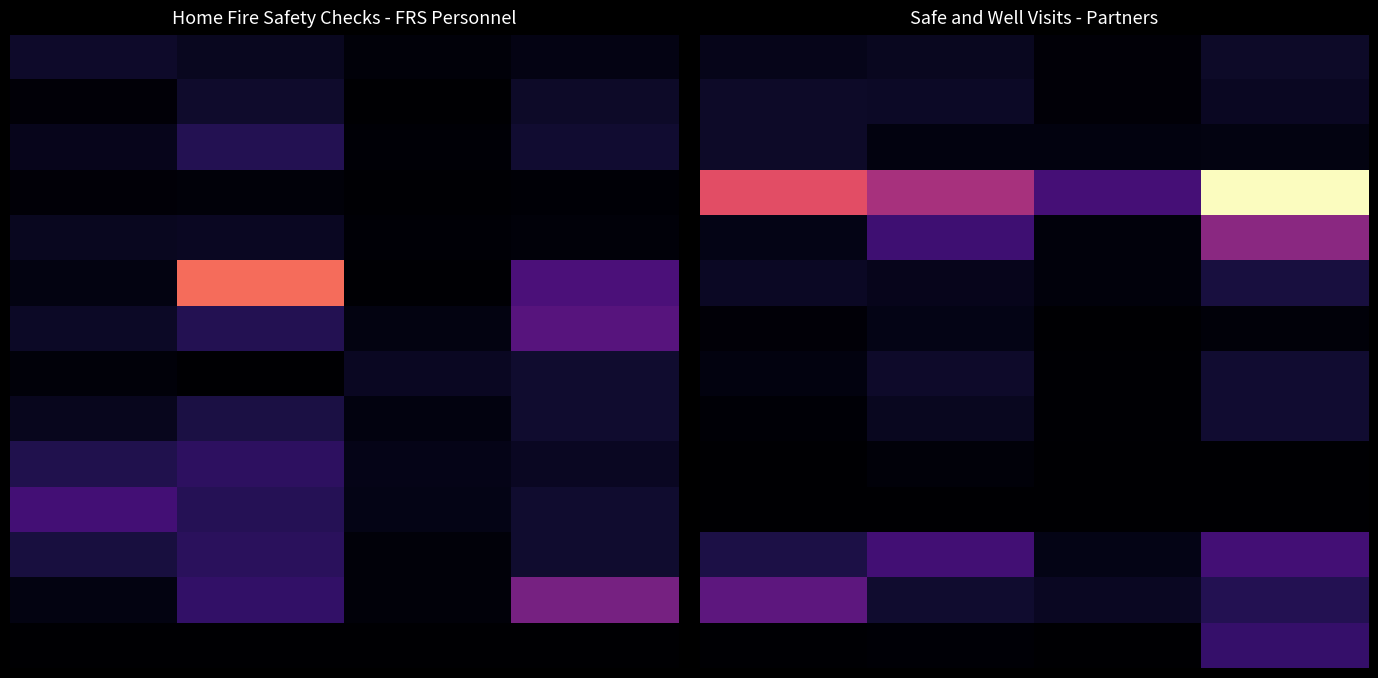

At how many categories does at least one series exceed 26842?

1